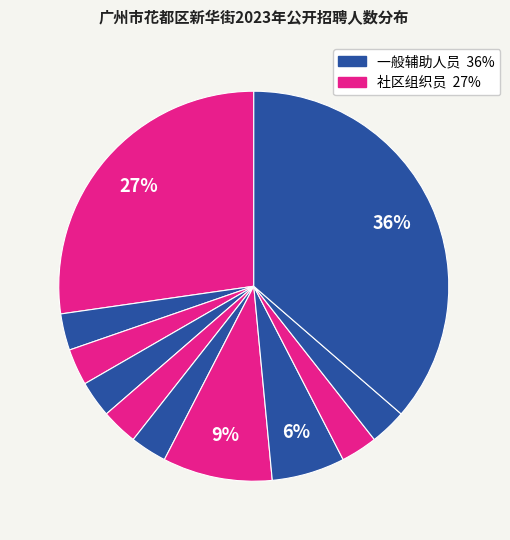

How many slices are in this pie chart?

11